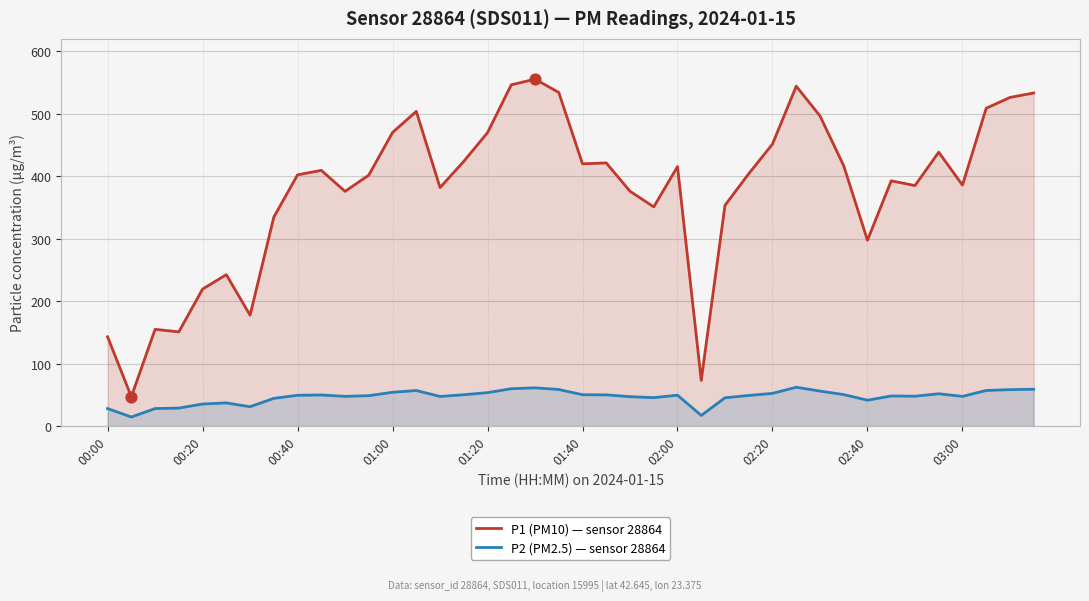

At how many categories does at least one series exceed 81?

38